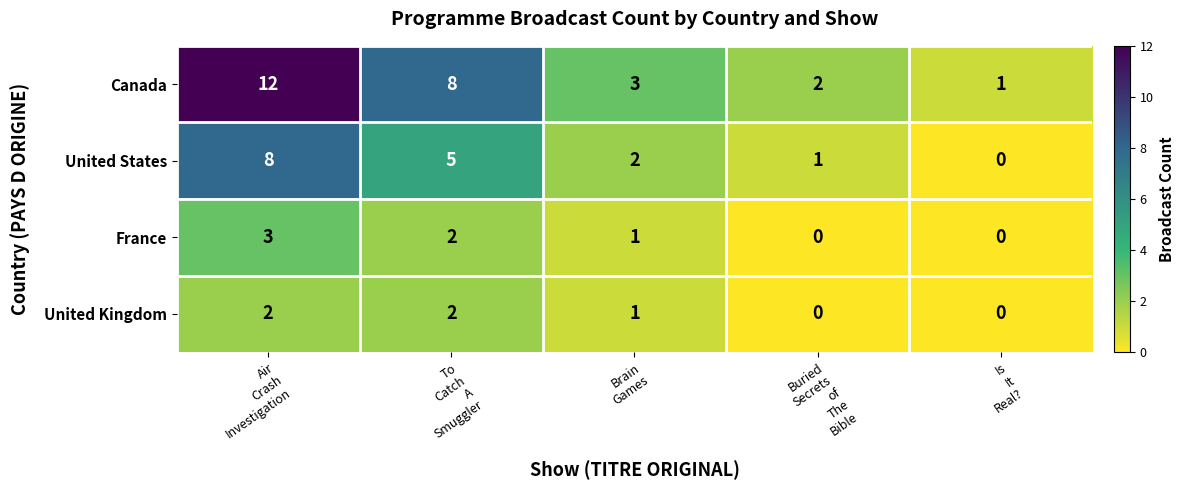

What is the sum of all France values?

6